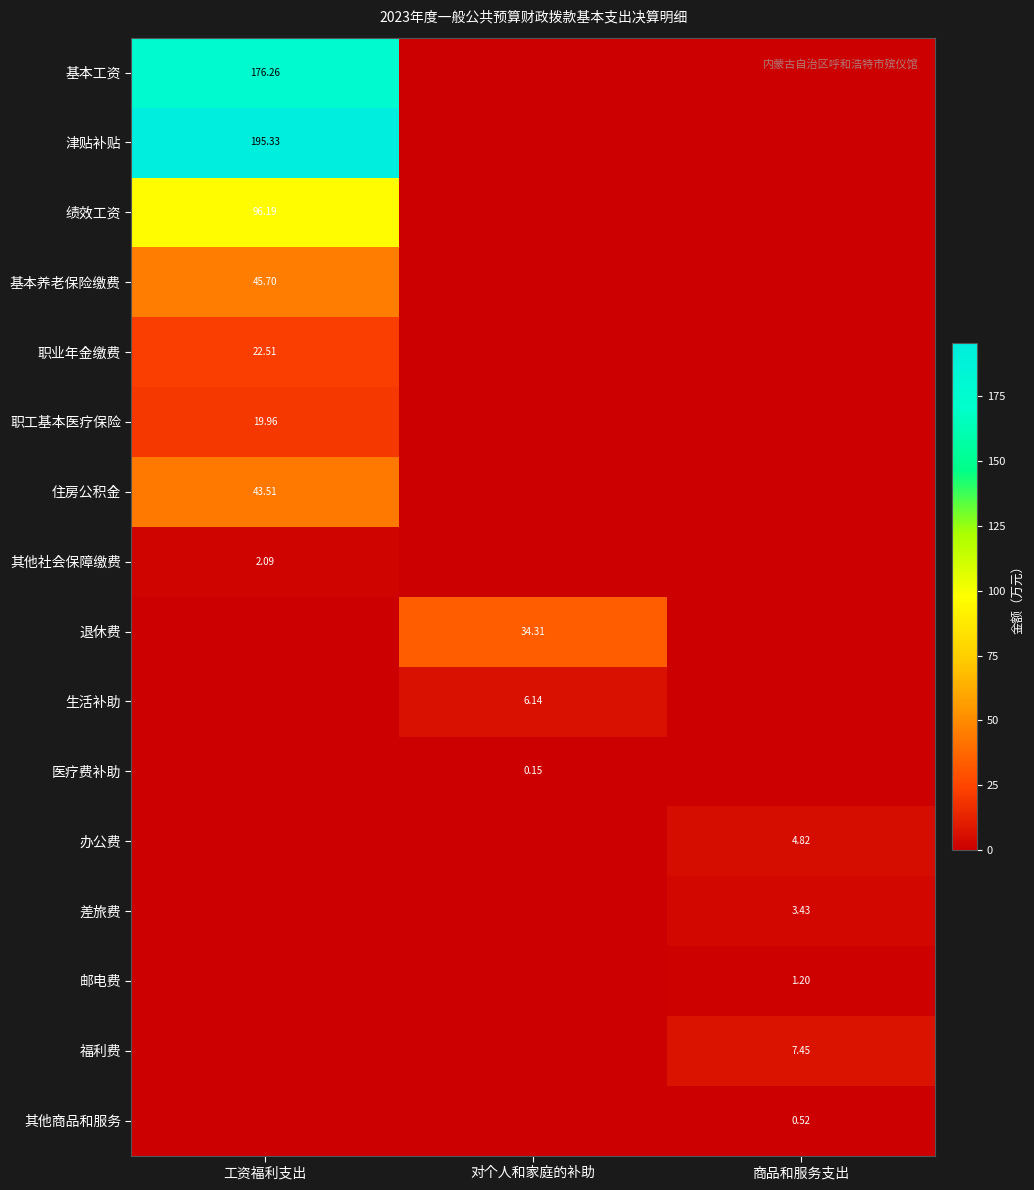

How many values in the 基本养老保险缴费 series exceed 0?

1